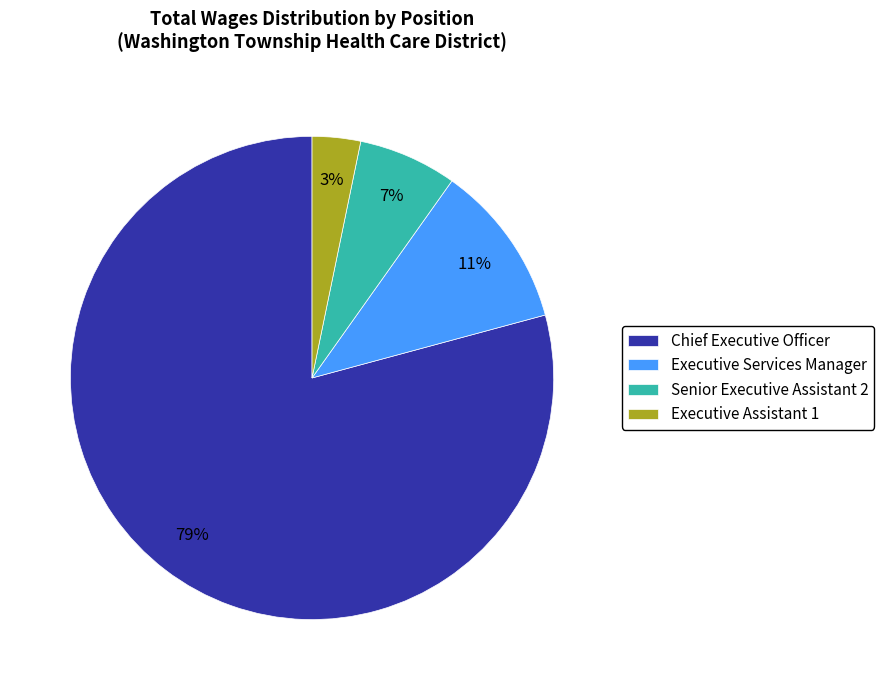

Which has a higher value, Senior Executive Assistant 2 or Executive Assistant 1?

Senior Executive Assistant 2